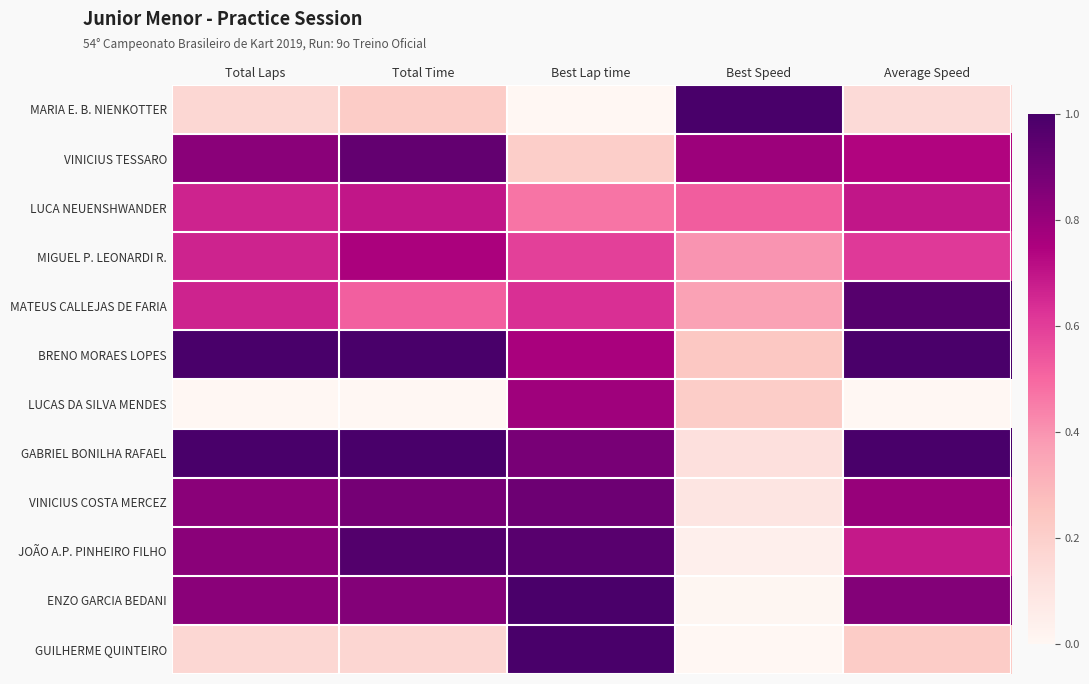

At how many categories does at least one series exceed 0?

5